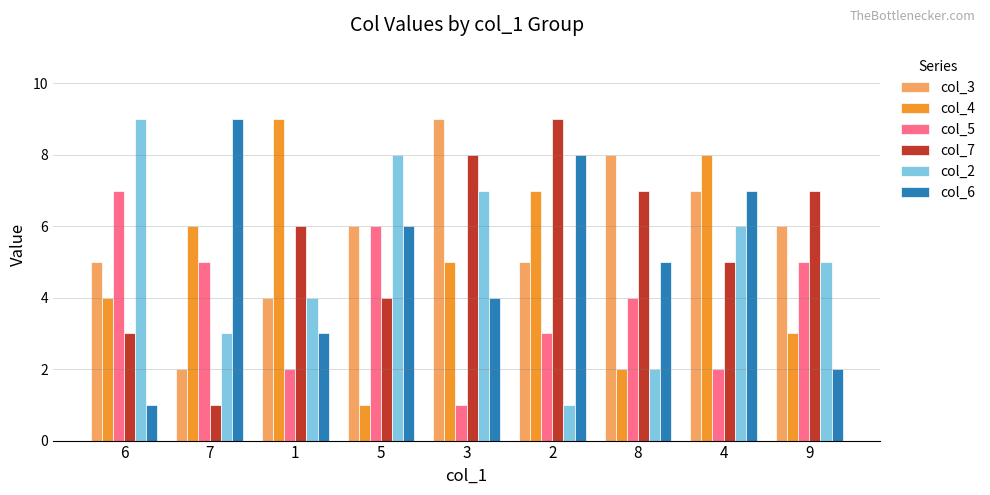

What is the label of the 8th bar from the right?

7